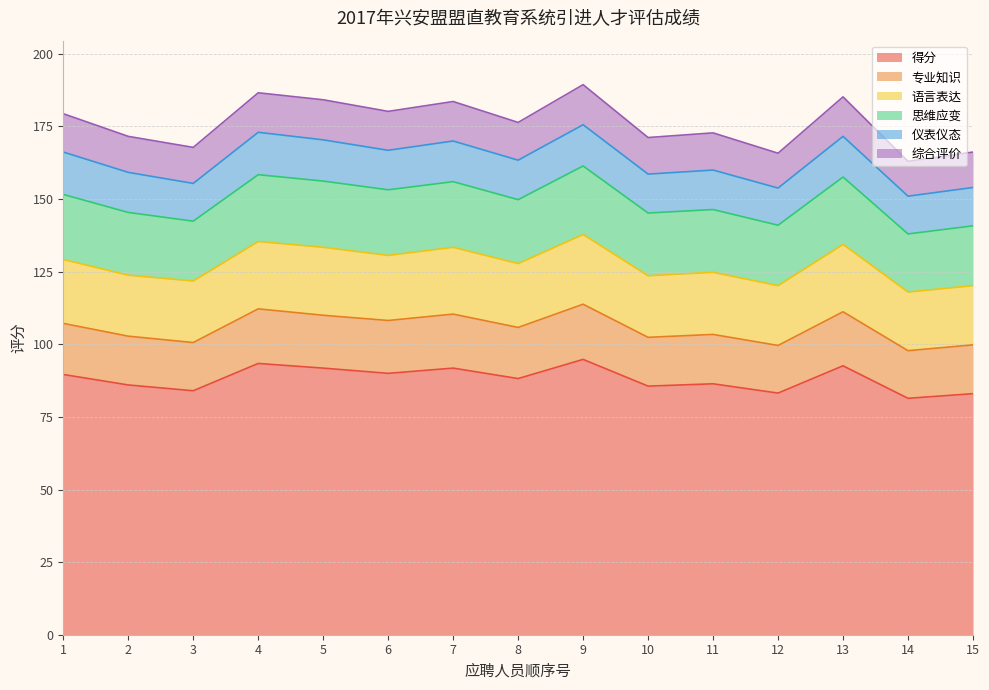

True or false: 综合评价 and 思维应变 intersect in this chart.

False